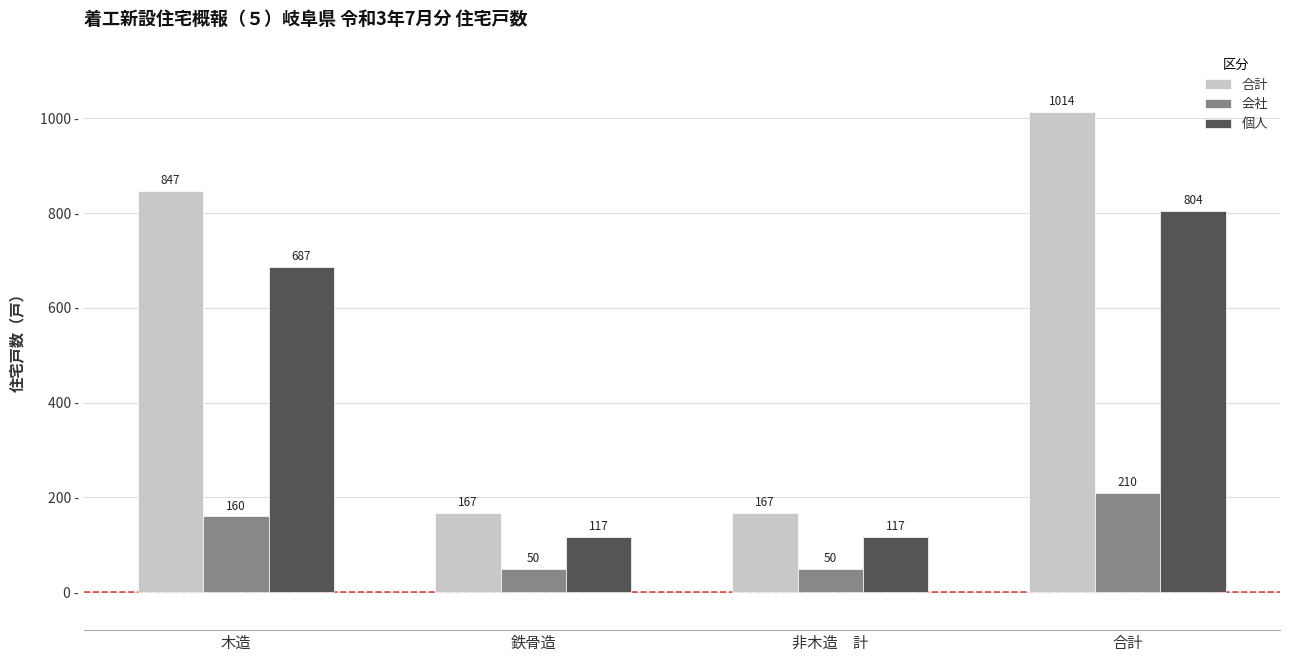

What is the average value of the 会社 series?

118